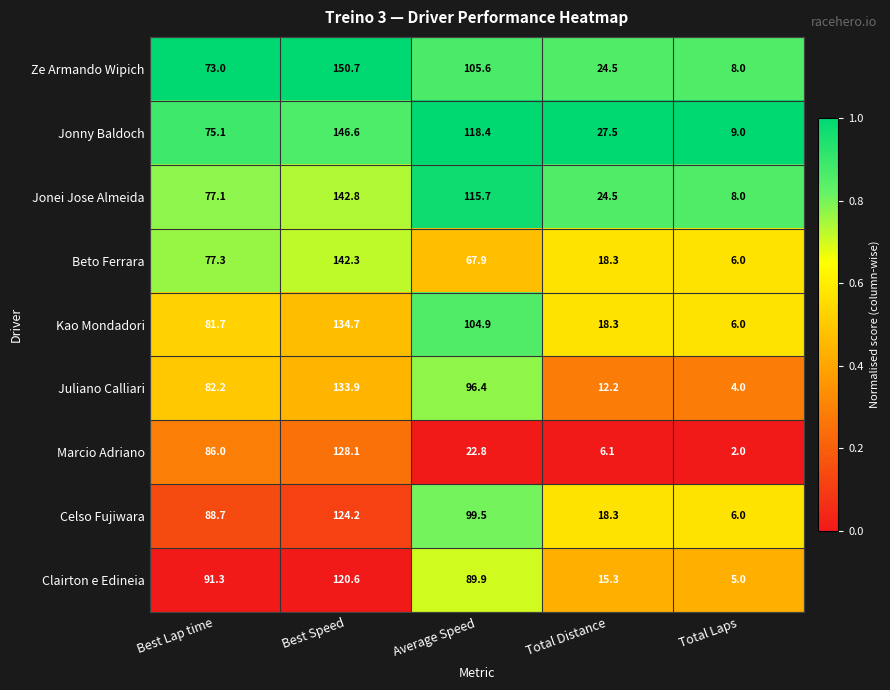

The Clairton e Edineia series shows 91.3 at Best Lap time. True or false?

True